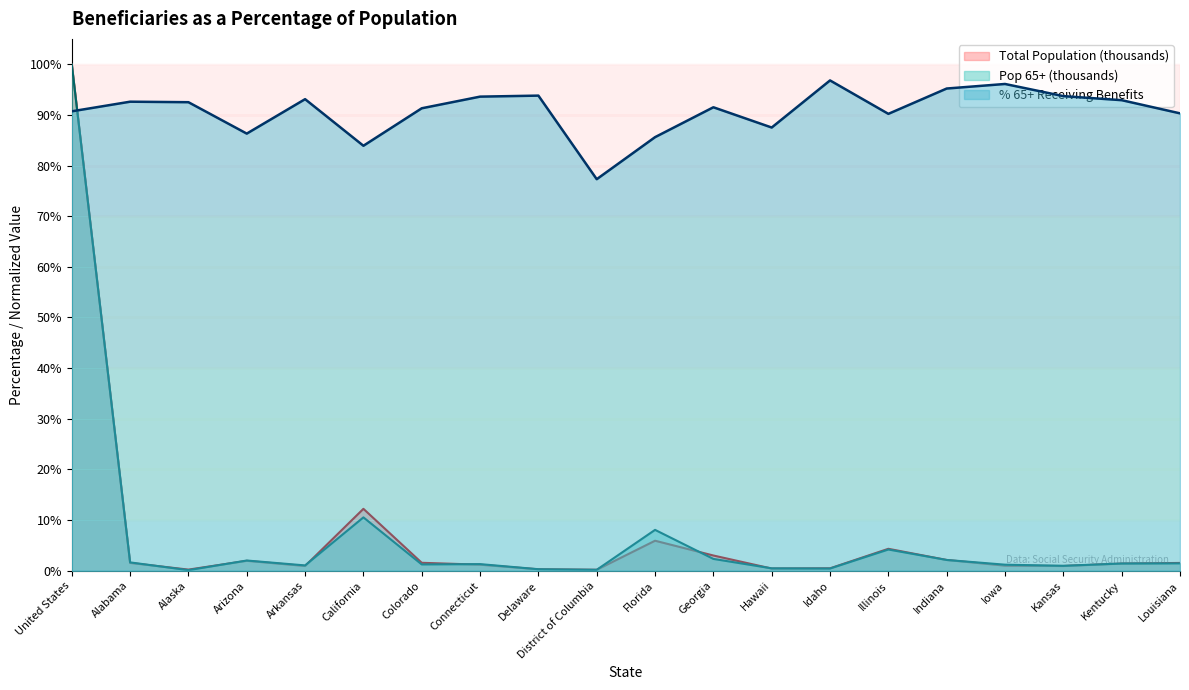

In Pop 65+ (thousands), how many points are lower than both neighbors (excluding endpoints)?

6